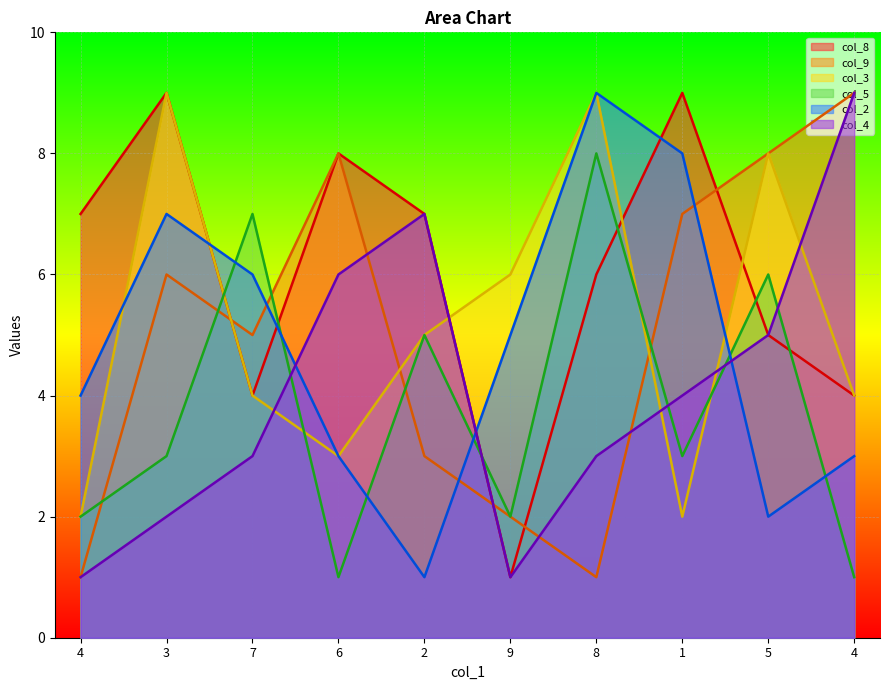

Reading left to right, what are all the values shown in this chart?

col_8: 7	9	4	8	7	1	6	9	5	4
col_9: 1	6	5	8	3	2	1	7	8	9
col_3: 2	9	4	3	5	6	9	2	8	4
col_5: 2	3	7	1	5	2	8	3	6	1
col_2: 4	7	6	3	1	5	9	8	2	3
col_4: 1	2	3	6	7	1	3	4	5	9